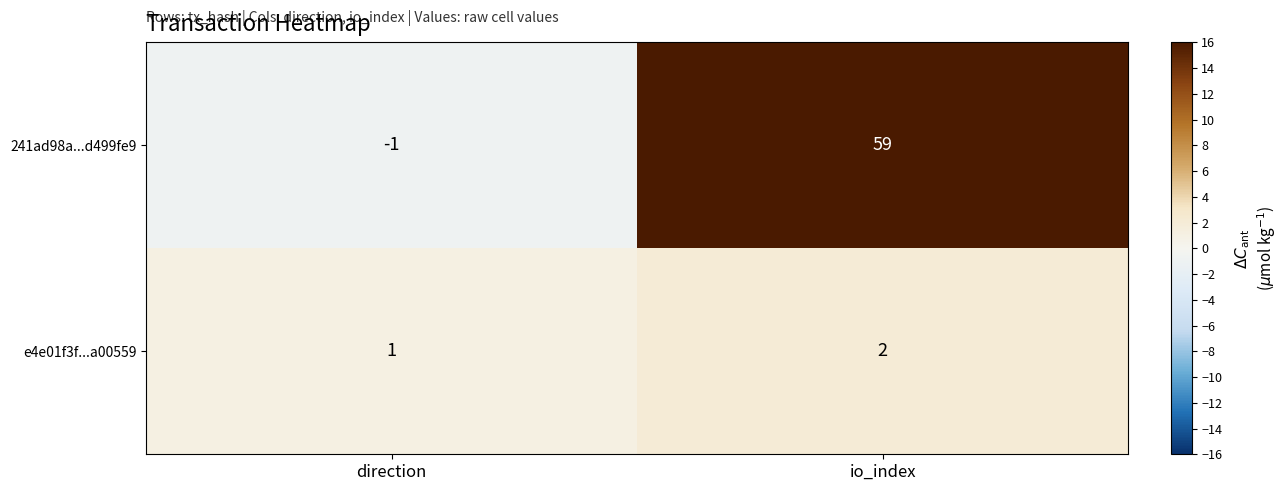

How many data points in 241ad98a...d499fe9 are less than 59?

1